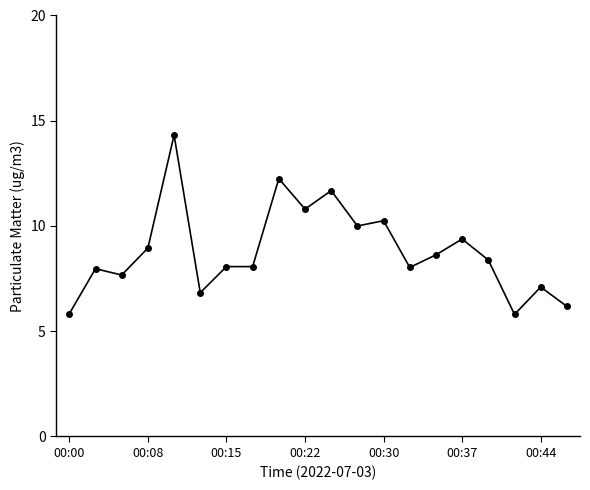

What is the sum of all values?

176.2